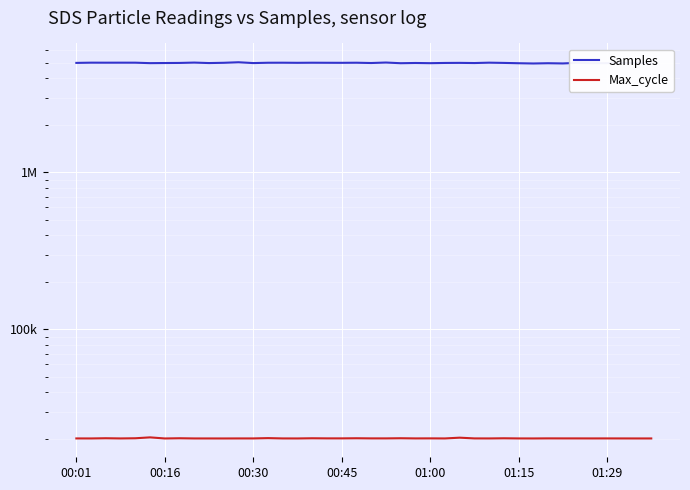

List the series in order of their overall mean, lowest first.

Max_cycle, Samples